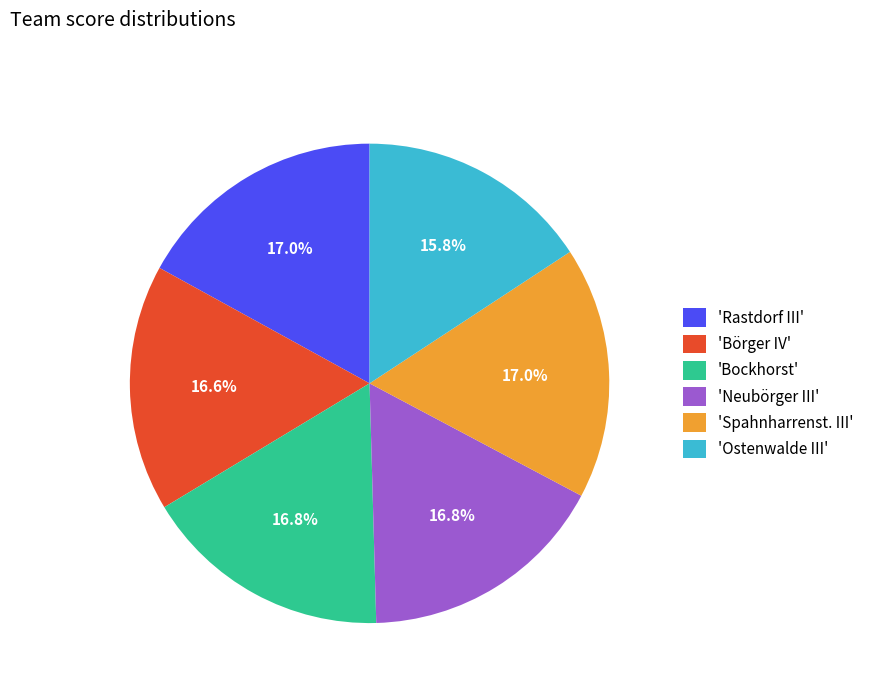

How many slices are in this pie chart?

6